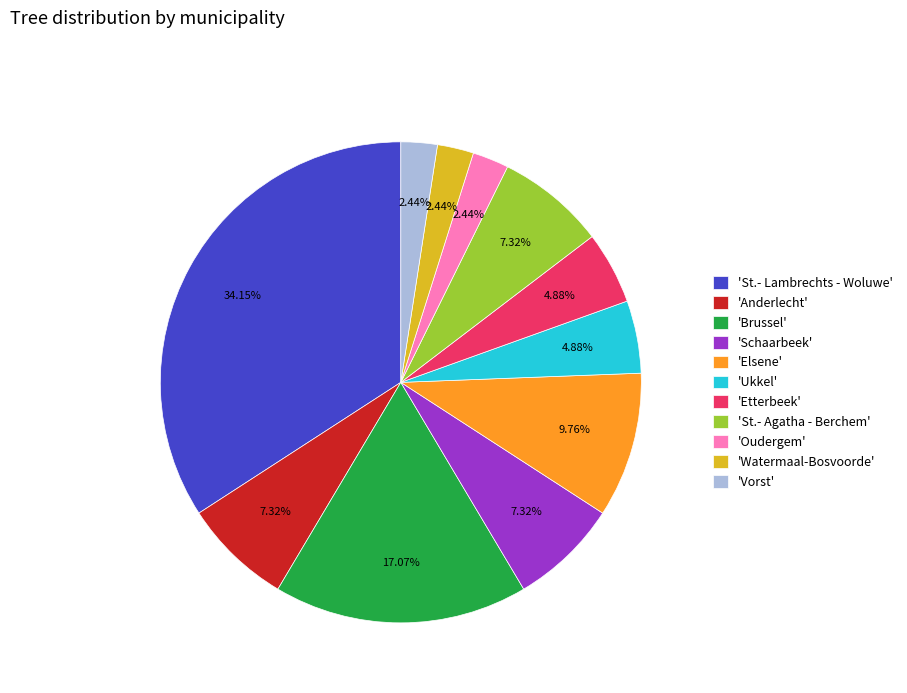

Do 'St.- Agatha - Berchem' and 'Schaarbeek' together represent more than half of the pie?

No